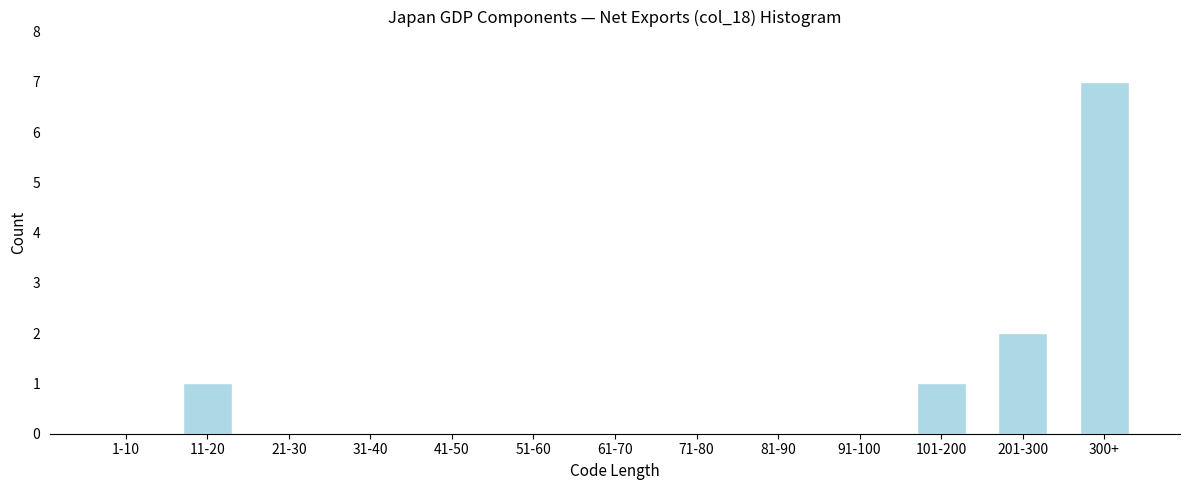

Reading right to left, what are all the values shown in this chart?

300+=7	201-300=2	101-200=1	91-100=0	81-90=0	71-80=0	61-70=0	51-60=0	41-50=0	31-40=0	21-30=0	11-20=1	1-10=0